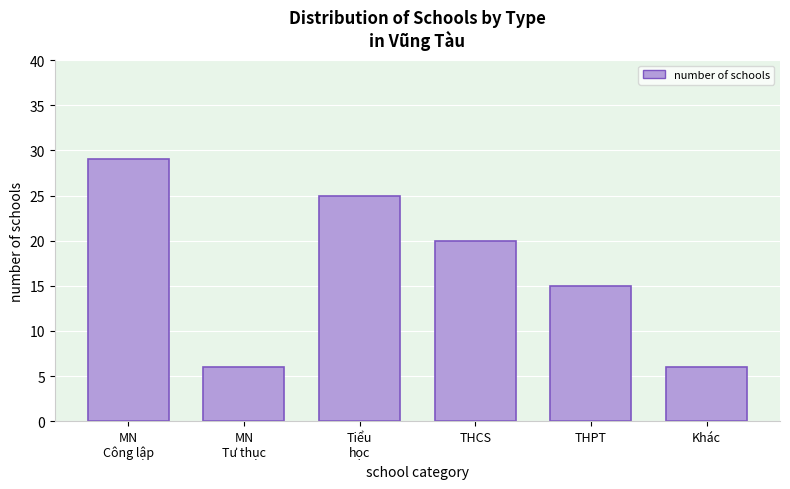

Reading left to right, extract all data points from this chart.

29	6	25	20	15	6